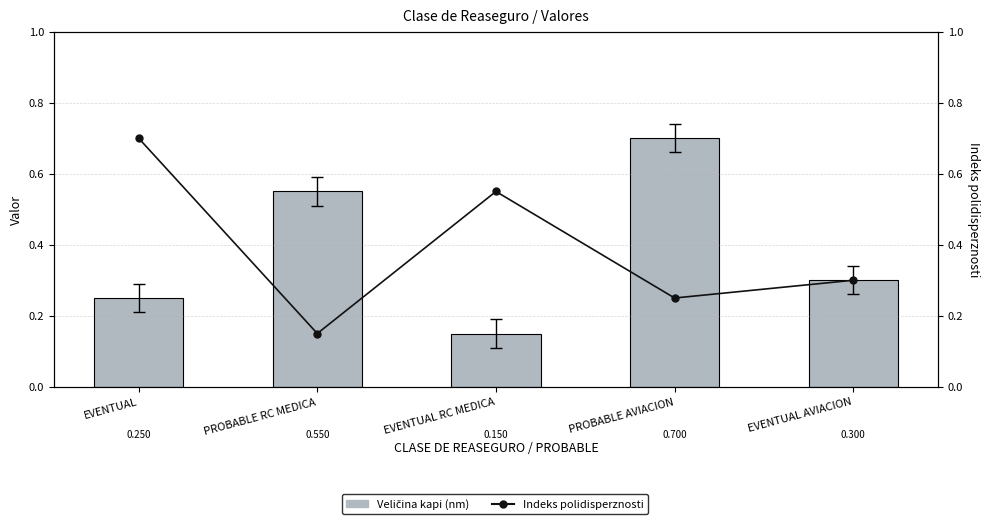

The Veličina kapi (nm) series shows 0.3 at EVENTUAL. True or false?

False